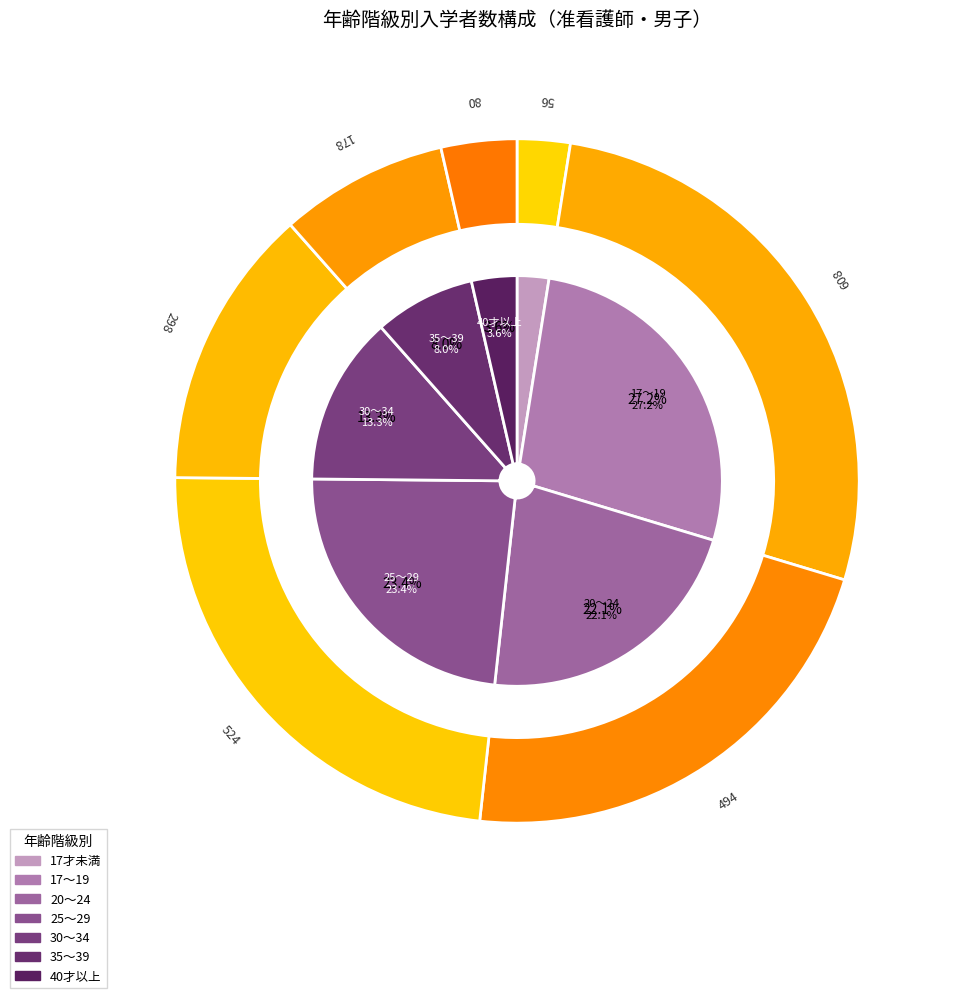

To the nearest percent, what is the difference between the largest and smallest slice percentages?

25%